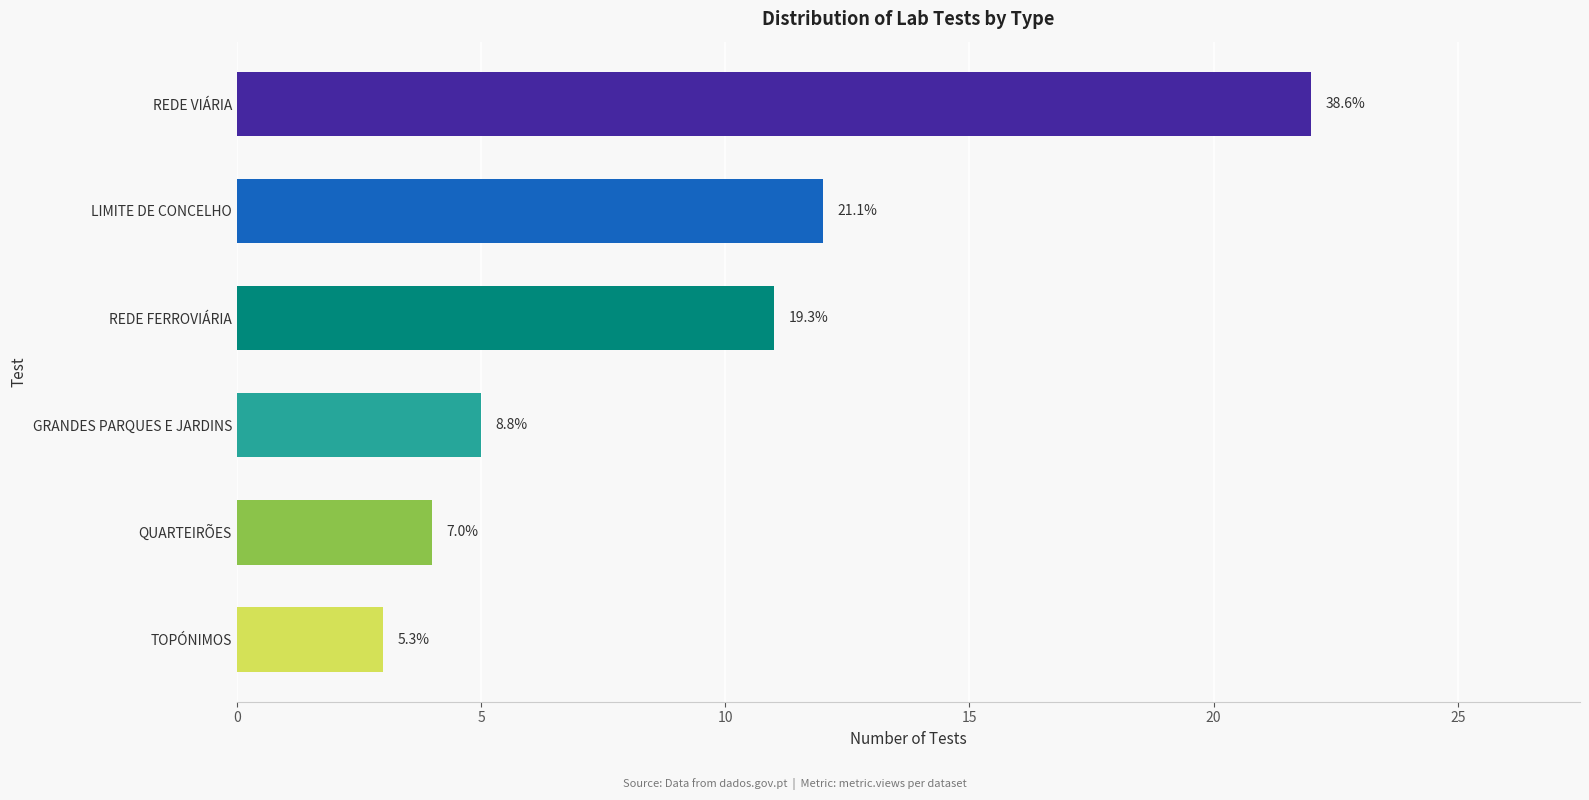

How many bars are there in total?

6